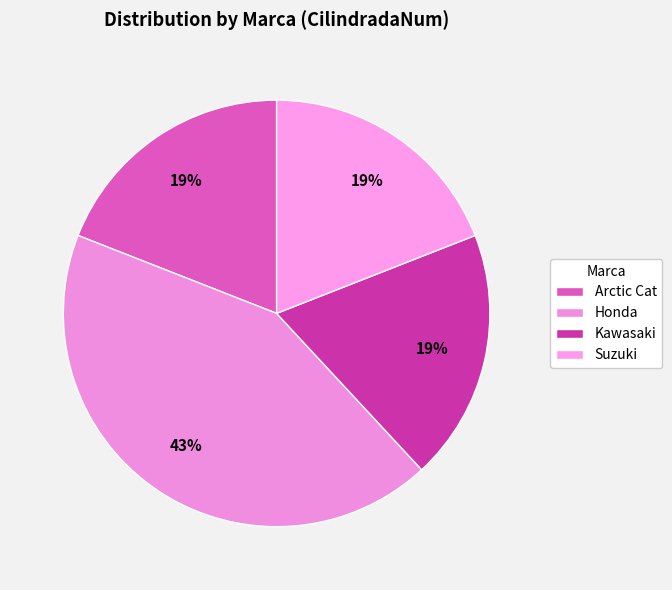

To the nearest percent, what is the combined percentage of Honda and Suzuki?

62%